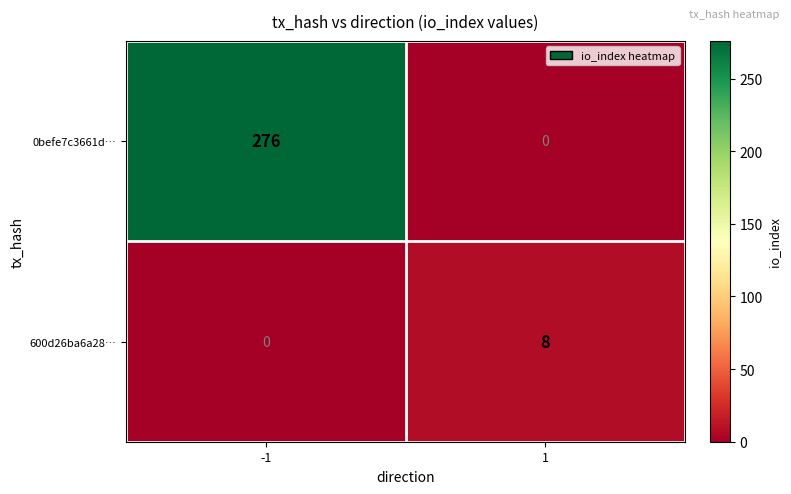

What is the approximate value of 600d26ba6a28… at 1?

8